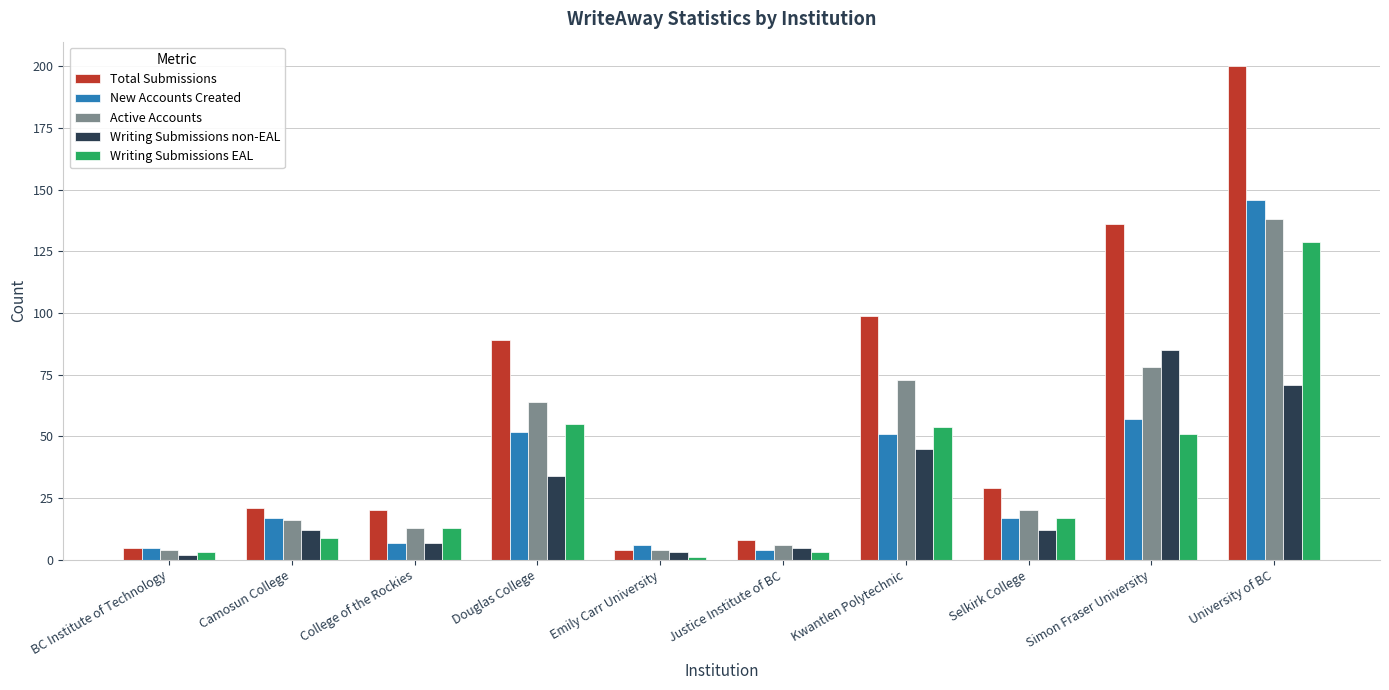

Does the chart contain any negative values?

No